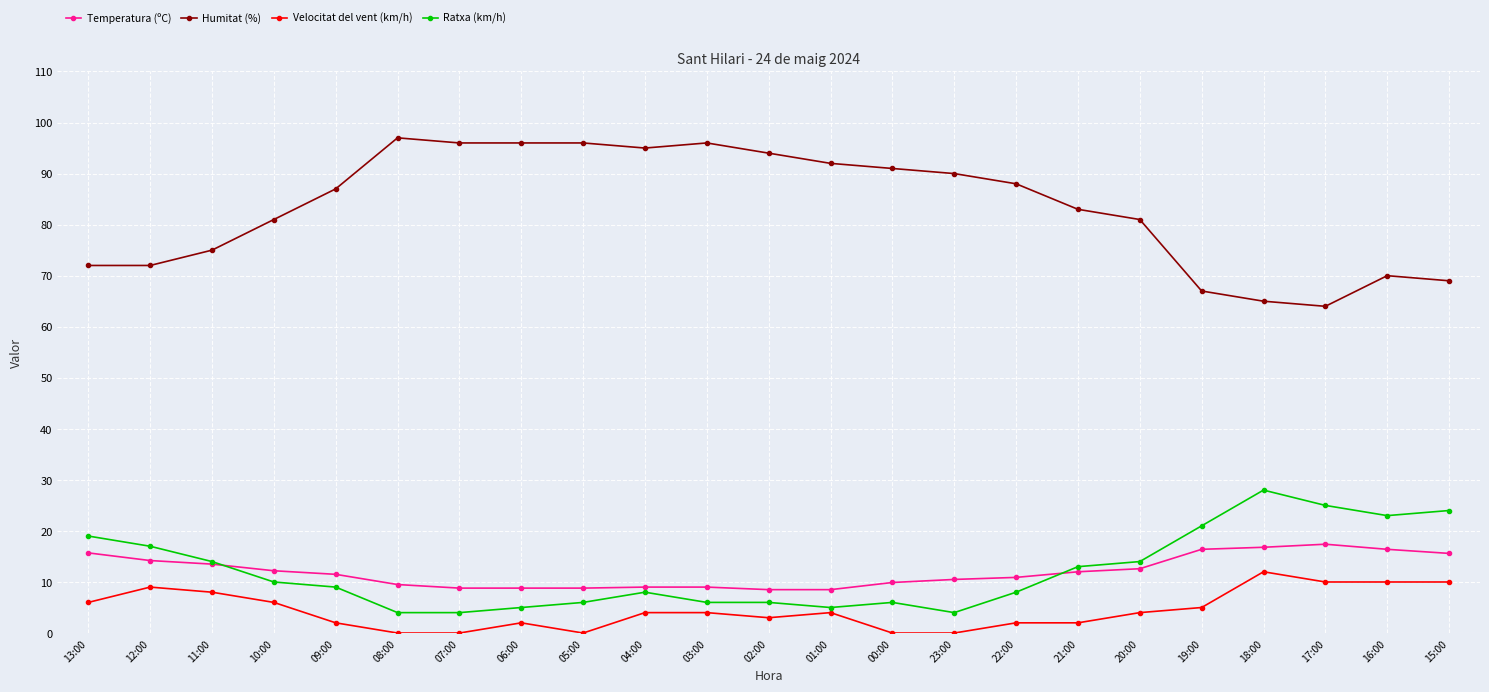

List the series in order of their peak value, lowest first.

Velocitat del vent (km/h), Temperatura (ºC), Ratxa (km/h), Humitat (%)